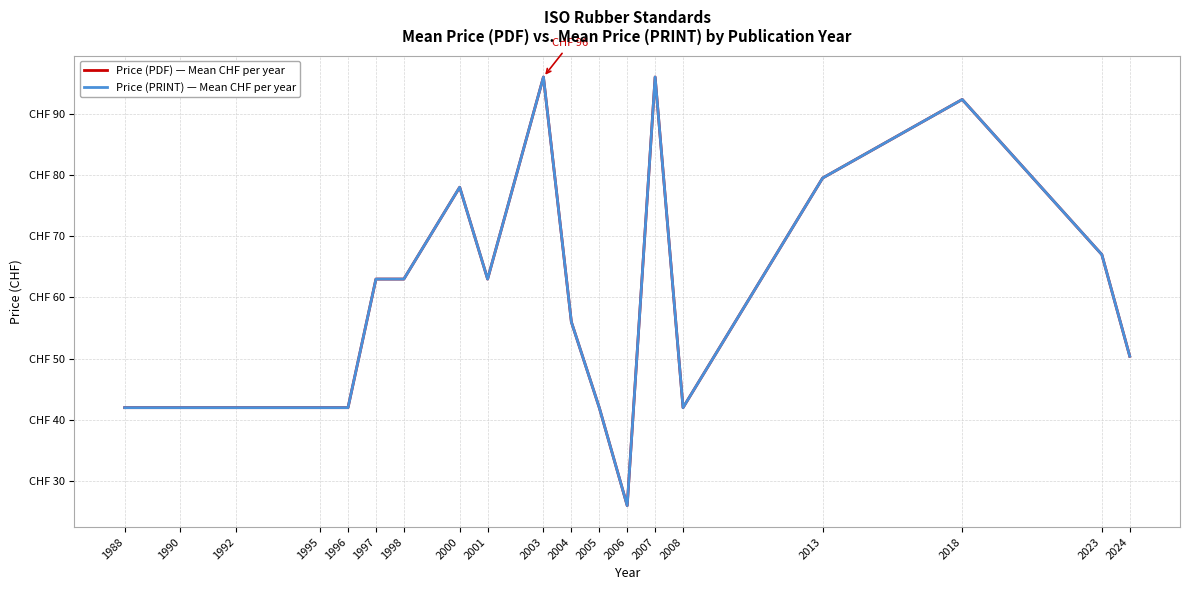

What is the difference between the maximum and minimum values in the Price (PRINT) — Mean CHF per year series?

70.0